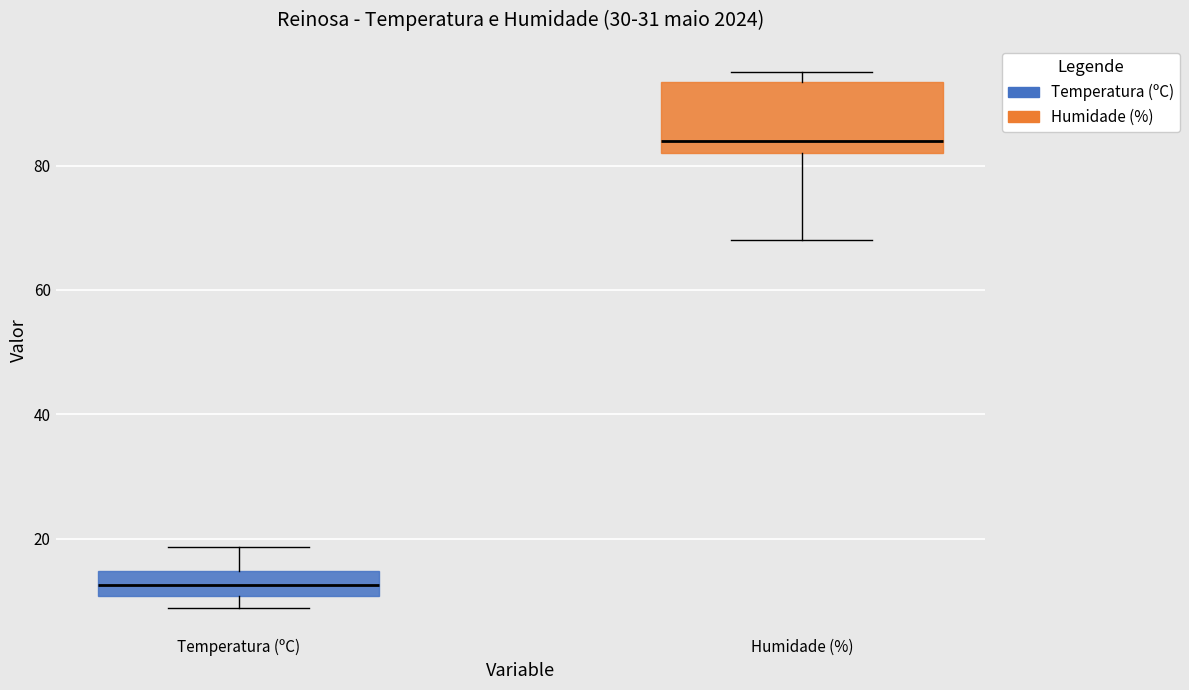

Which box's median line is the highest?

Humidade (%)